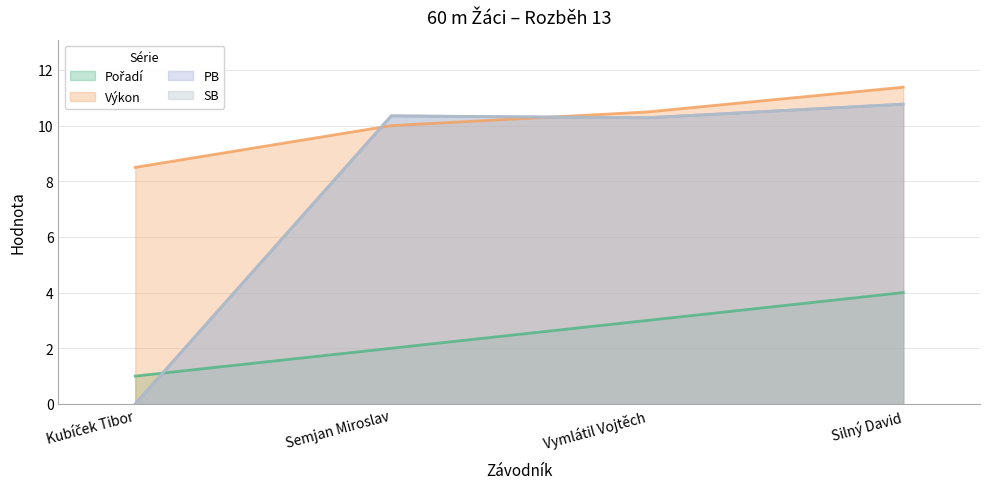

Does the chart display data point markers on the line(s)?

No